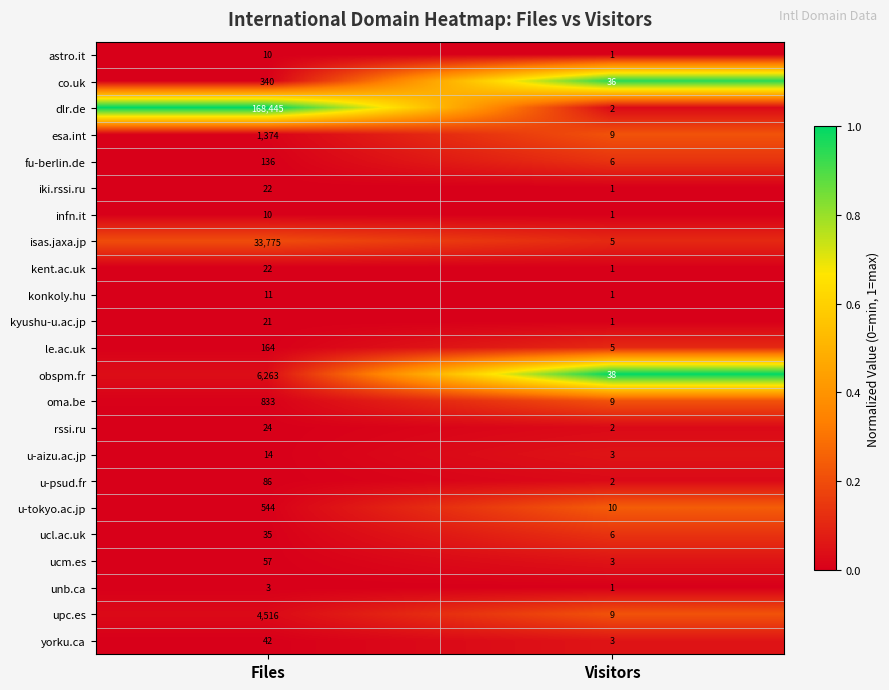

Which series changed the most between Files and Visitors?

dlr.de